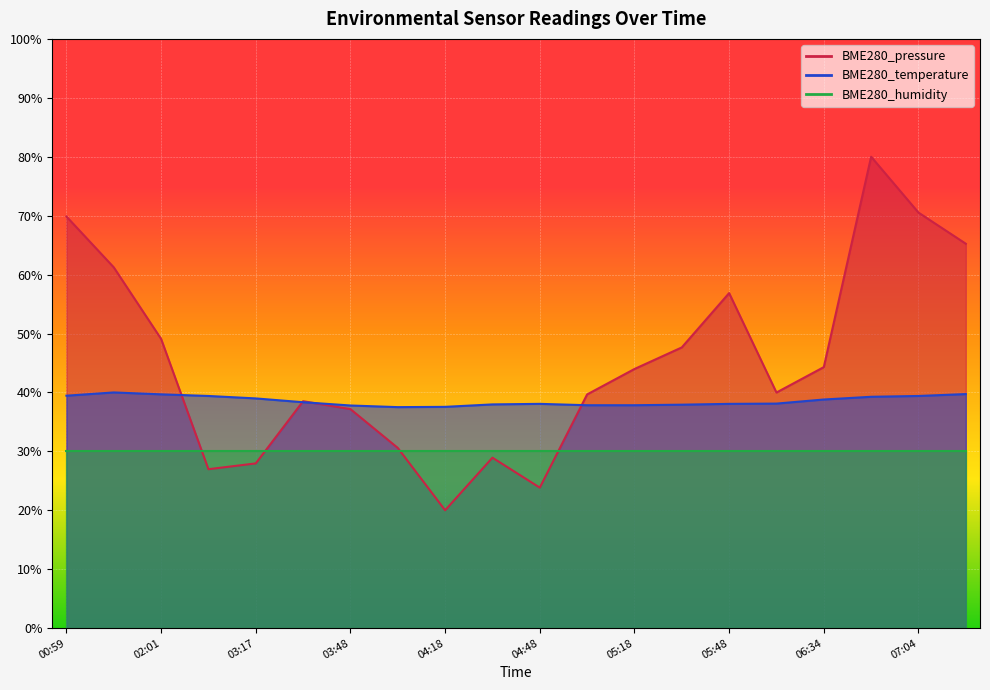

The BME280_temperature series shows 67.9 at 04:33. True or false?

False